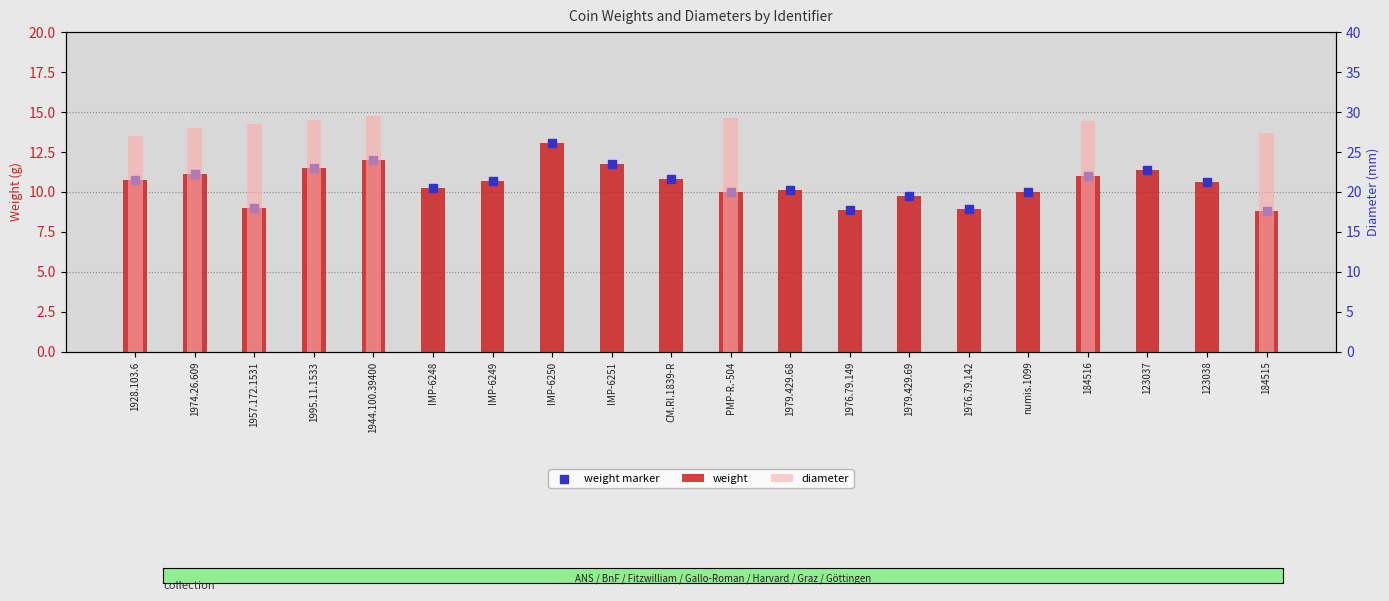

Which series reaches the minimum Y coordinate?

diameter